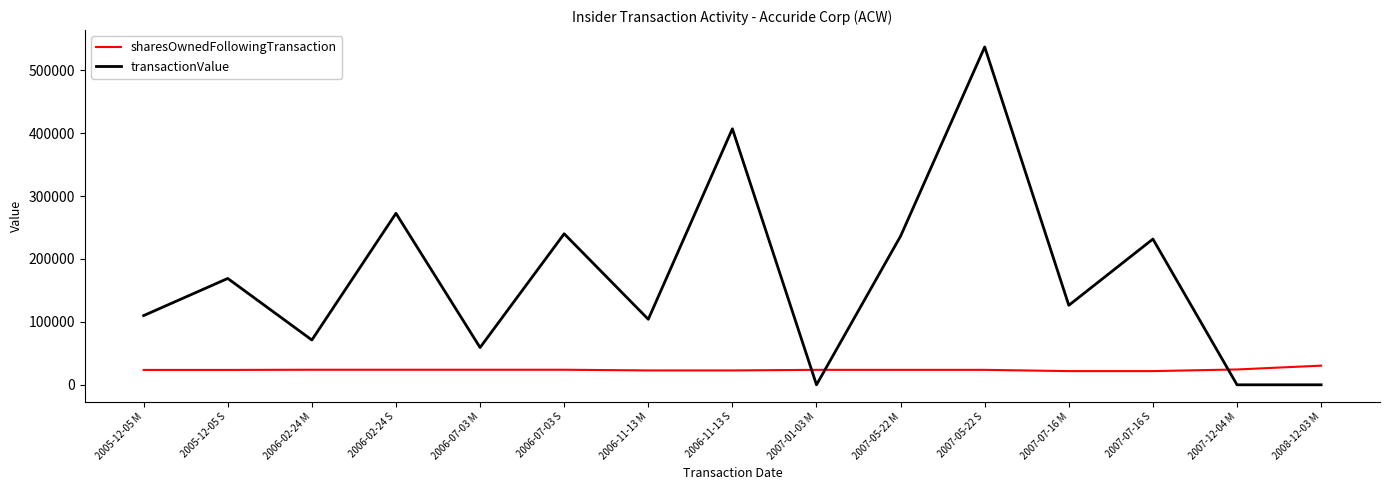

List the series in order of their peak value, highest first.

transactionValue, sharesOwnedFollowingTransaction